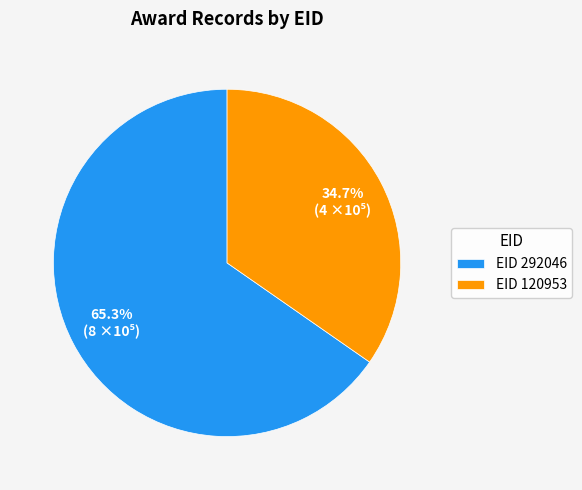

To the nearest percent, what is the difference between the largest and smallest slice percentages?

31%